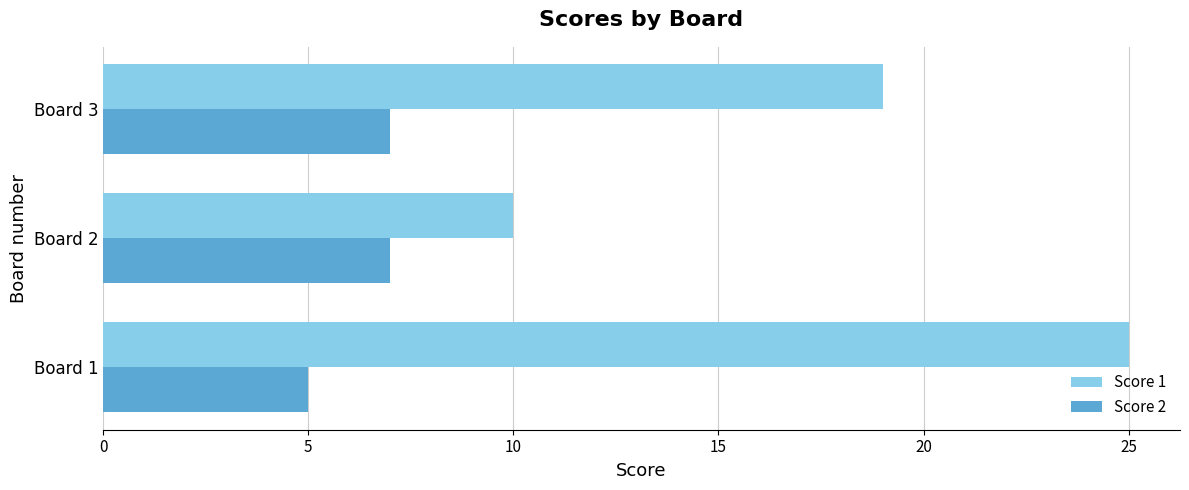

Rank the categories by Score 1 value from lowest to highest.

Board 2, Board 3, Board 1